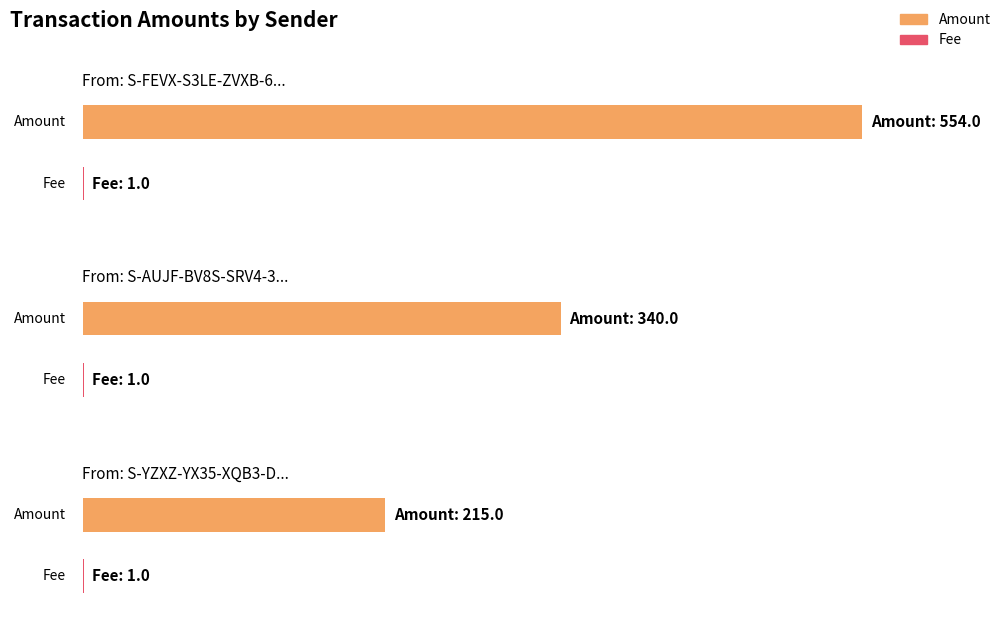

At which category is the sum across all series the highest?

S-FEVX-S3LE-ZVXB-6GJRT